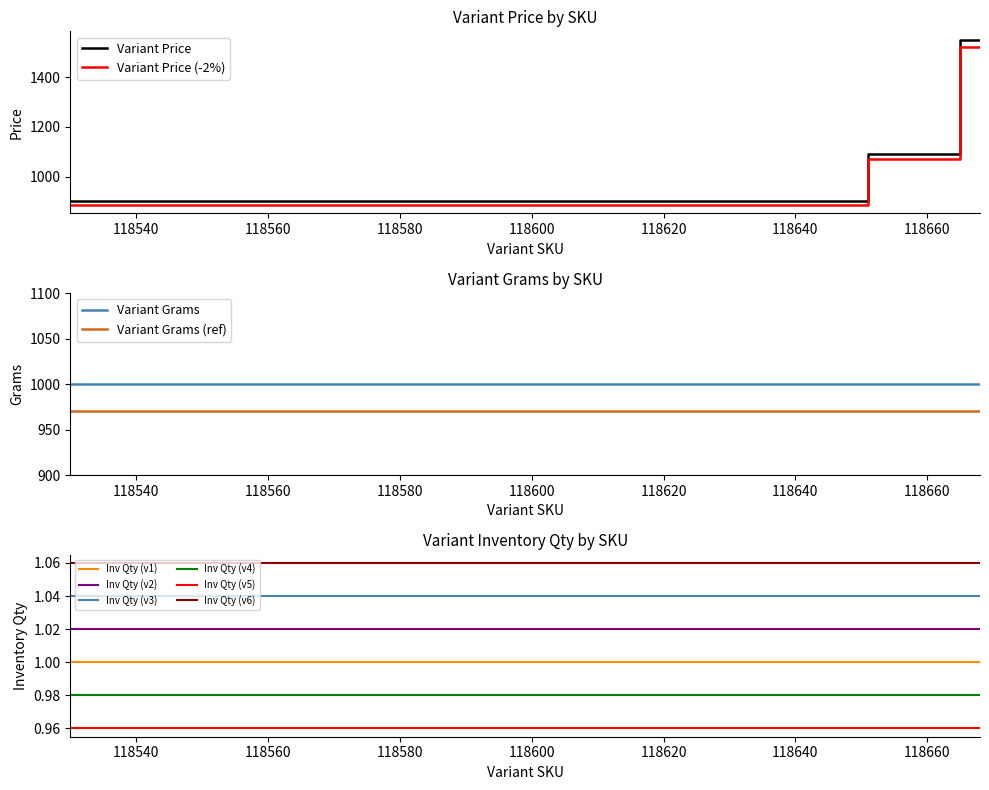

Reading right to left, what are all the values shown in this chart?

Variant Price: 1550.4	1550.4	1550.4	1550.4	1092.2	1092.2	1092.2	1092.2	1092.2	1092.2	1092.2	903.2	903.2	903.2	903.2	903.2	903.2	903.2
Variant Grams: 1000.0	1000.0	1000.0	1000.0	1000.0	1000.0	1000.0	1000.0	1000.0	1000.0	1000.0	1000.0	1000.0	1000.0	1000.0	1000.0	1000.0	1000.0
Variant Inventory Qty: 1.0	1.0	1.0	1.0	1.0	1.0	1.0	1.0	1.0	1.0	1.0	1.0	1.0	1.0	1.0	1.0	1.0	1.0